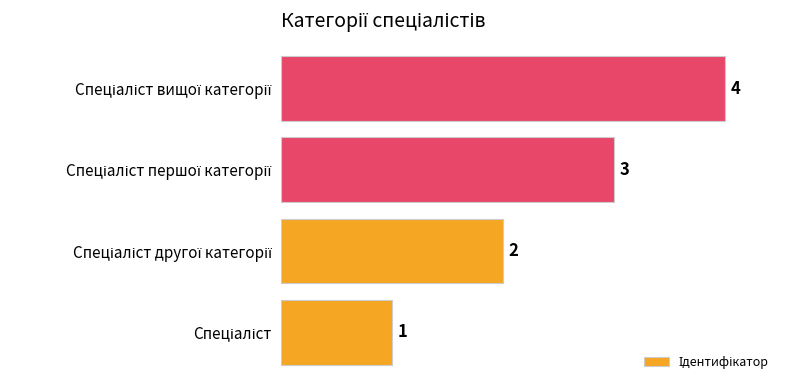

What is the sum of all values?

10